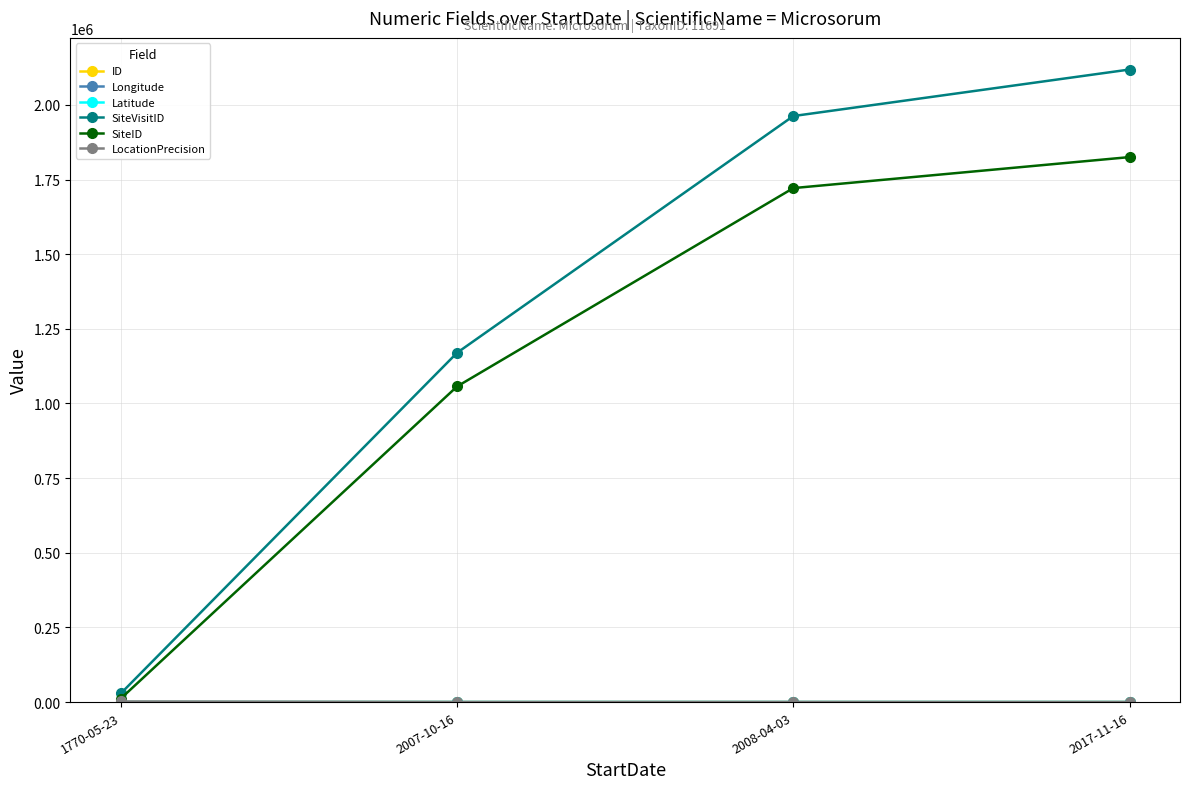

At how many categories does at least one series exceed 527836?

3